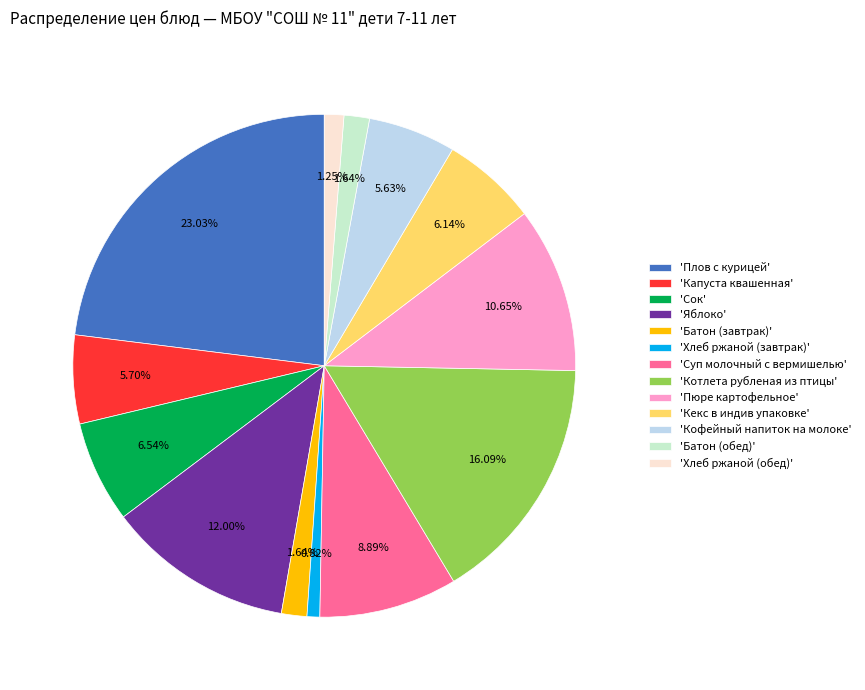

Which has a higher value, 'Пюре картофельное' or 'Хлеб ржаной (обед)'?

'Пюре картофельное'